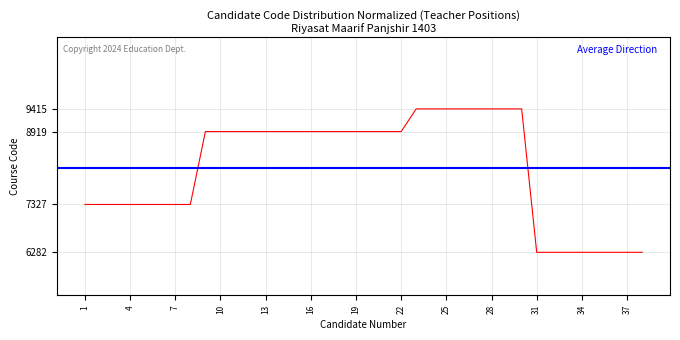

Between 36 and 17, which is larger?

17